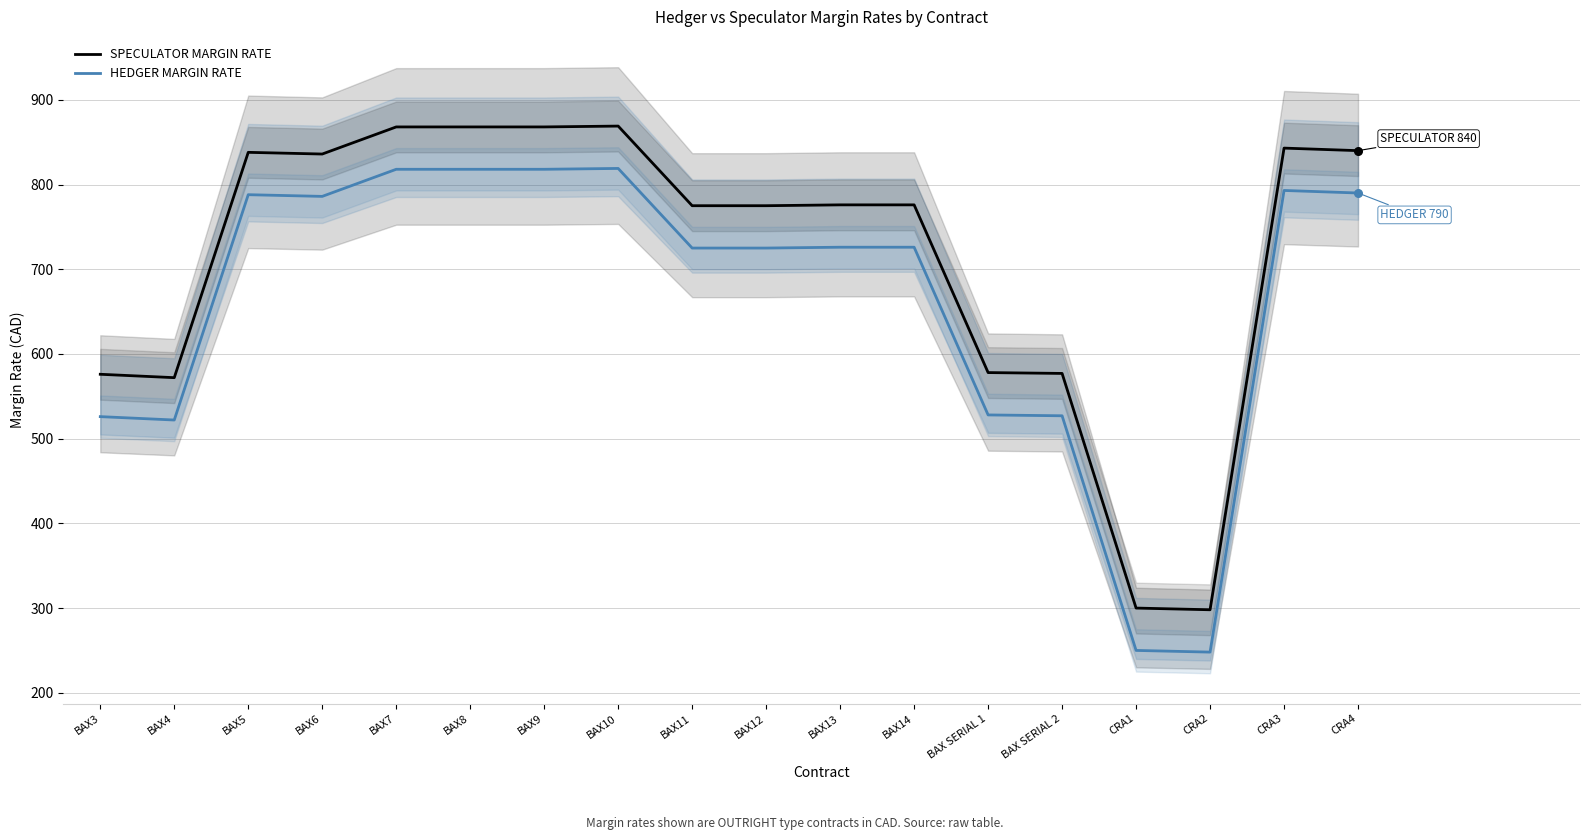

What is the total value across all series at BAX10?

1688